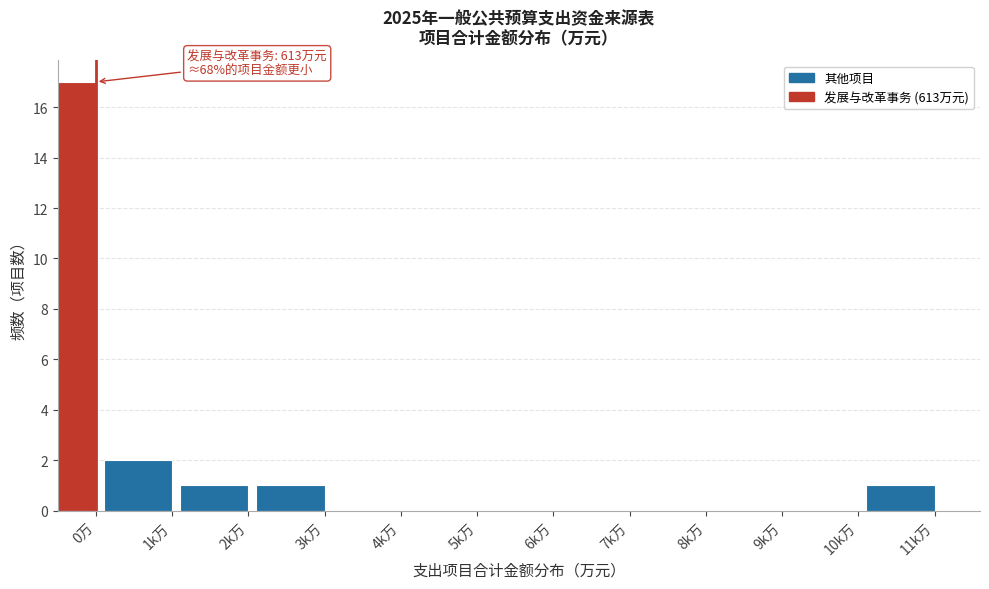

Reading left to right, transcribe all the data shown in this chart.

0万=17	1k万=2	2k万=1	3k万=1	4k万=0	5k万=0	6k万=0	7k万=0	8k万=0	9k万=0	10k万=0	11k万=1